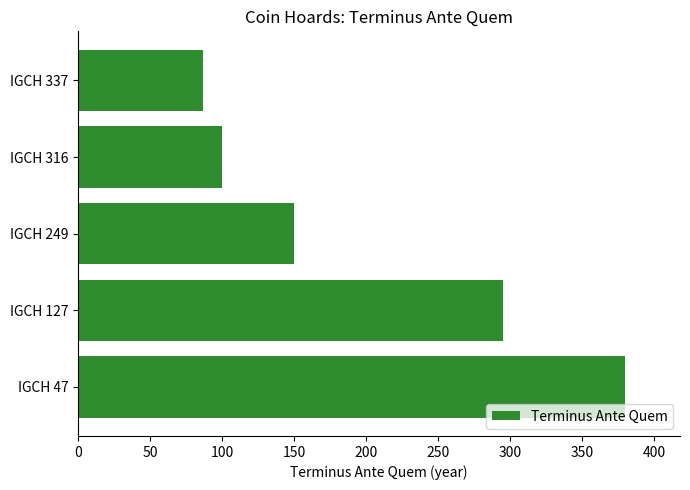

The value at IGCH 337 is 87. True or false?

True